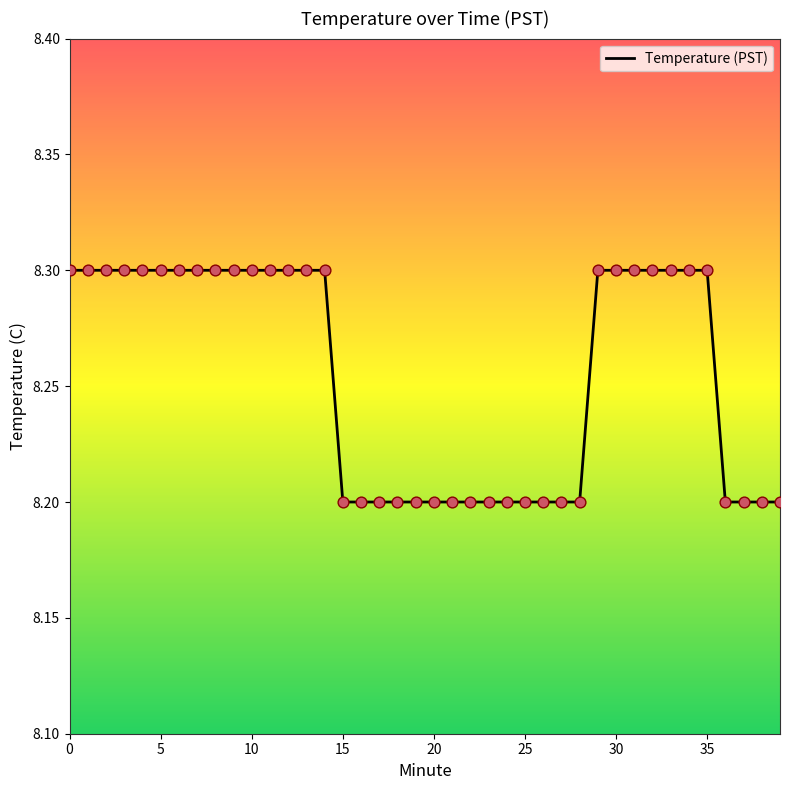

What is the greatest value displayed?

8.3